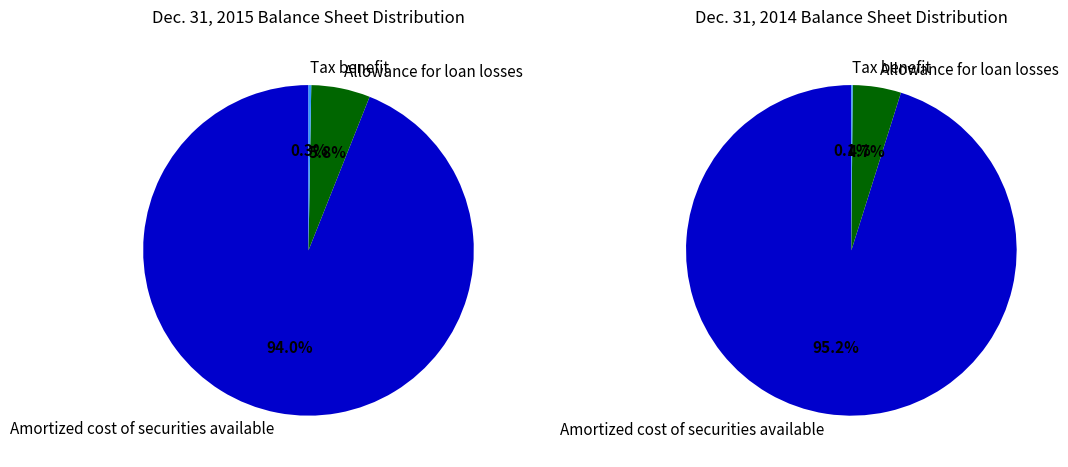

To the nearest percent, what percentage of the pie is Allowance for loan losses?

6%